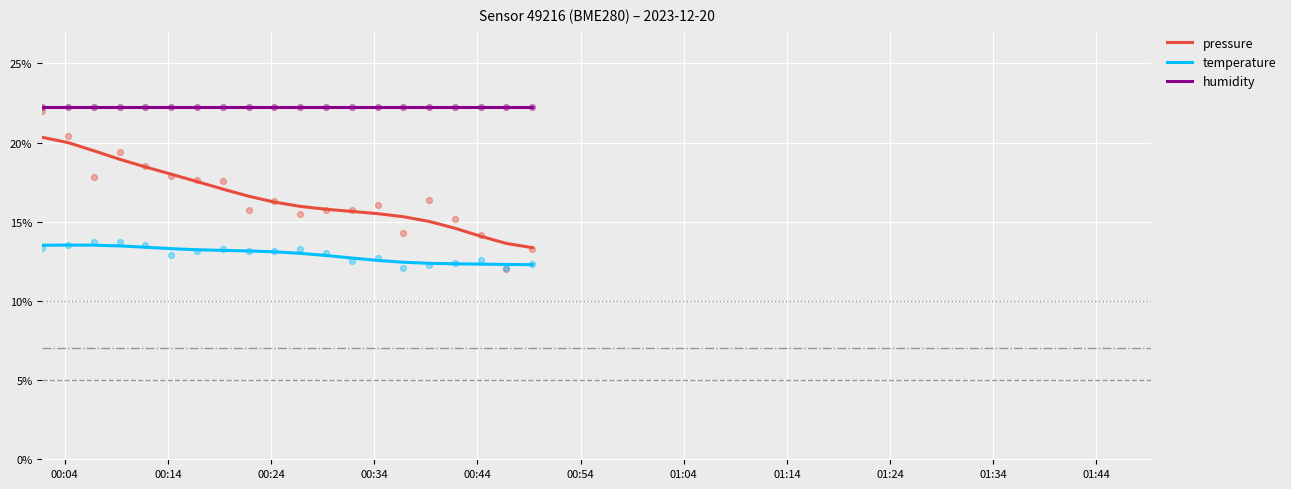

What is the maximum value for pressure?

20.3